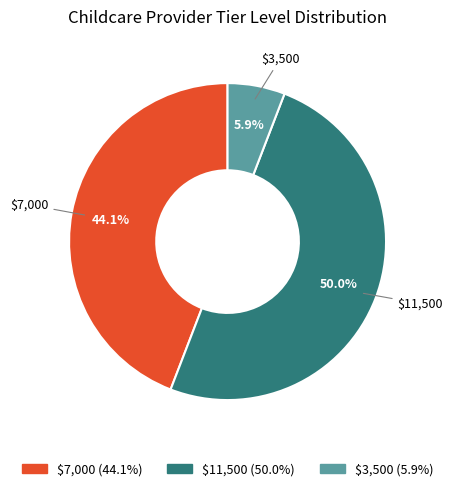

The $11,500 slice represents 39% of the pie. True or false?

False